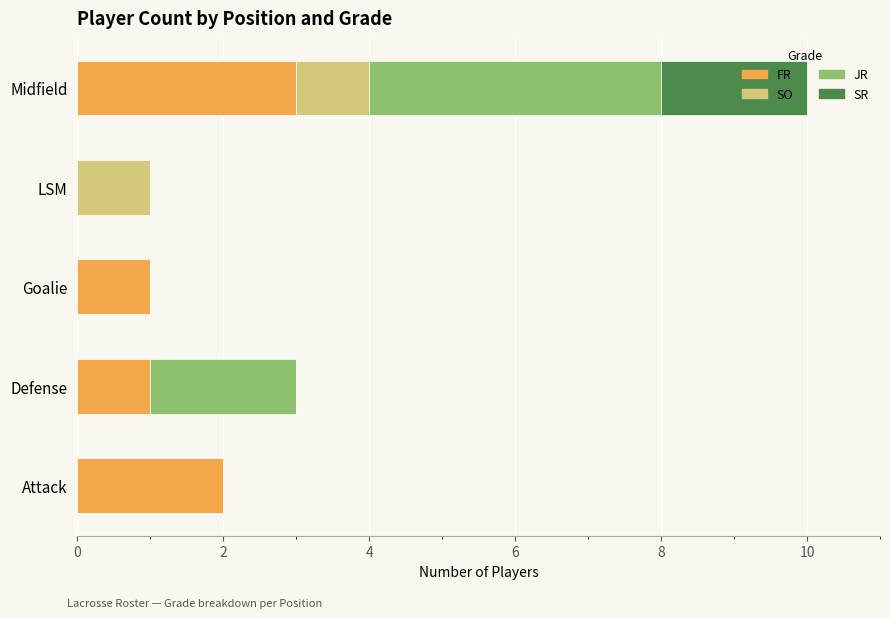

The value of FR at Attack is 1. True or false?

False